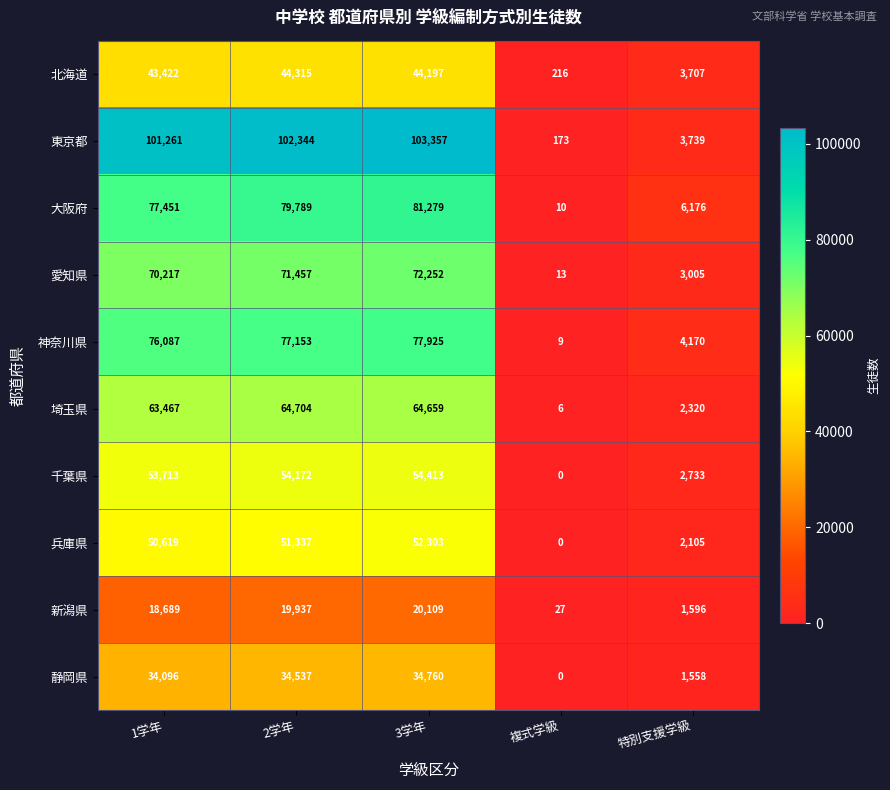

Which series changed the most between 1学年 and 複式学級?

東京都